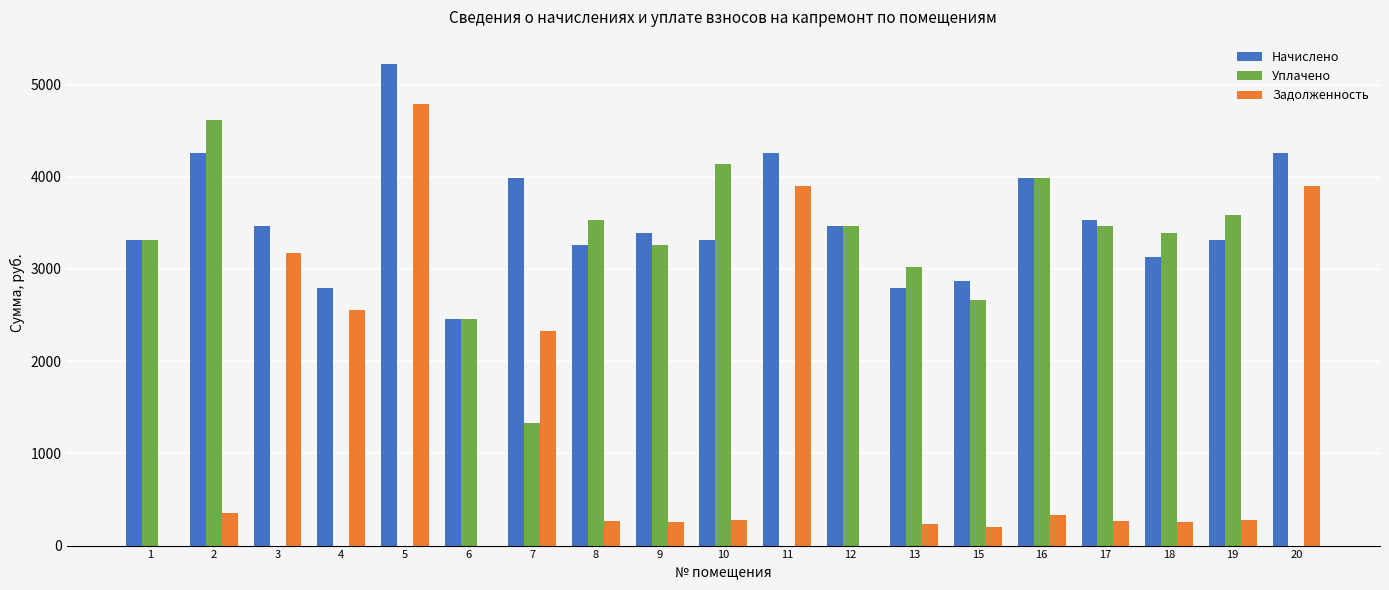

Between 4 and 19, which series saw the biggest shift?

Уплачено